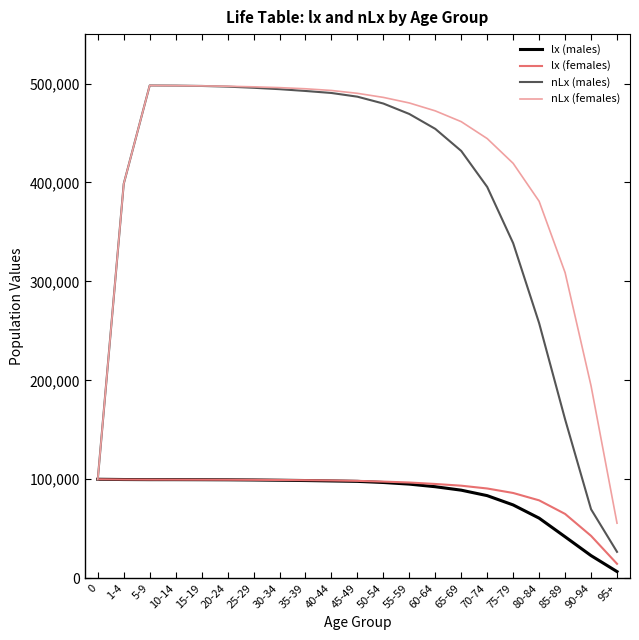

The value of nLx (males) at 10-14 is 497947. True or false?

True